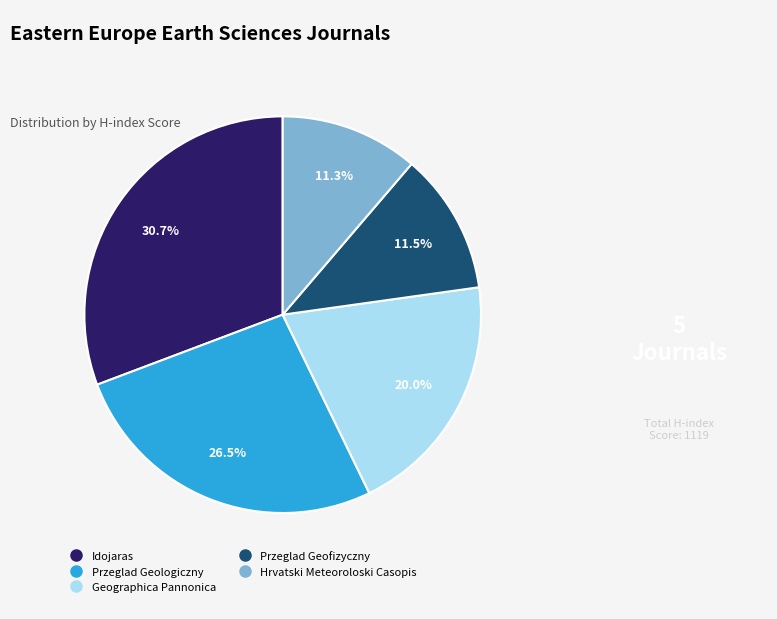

What is the largest slice in the pie chart?

Idojaras